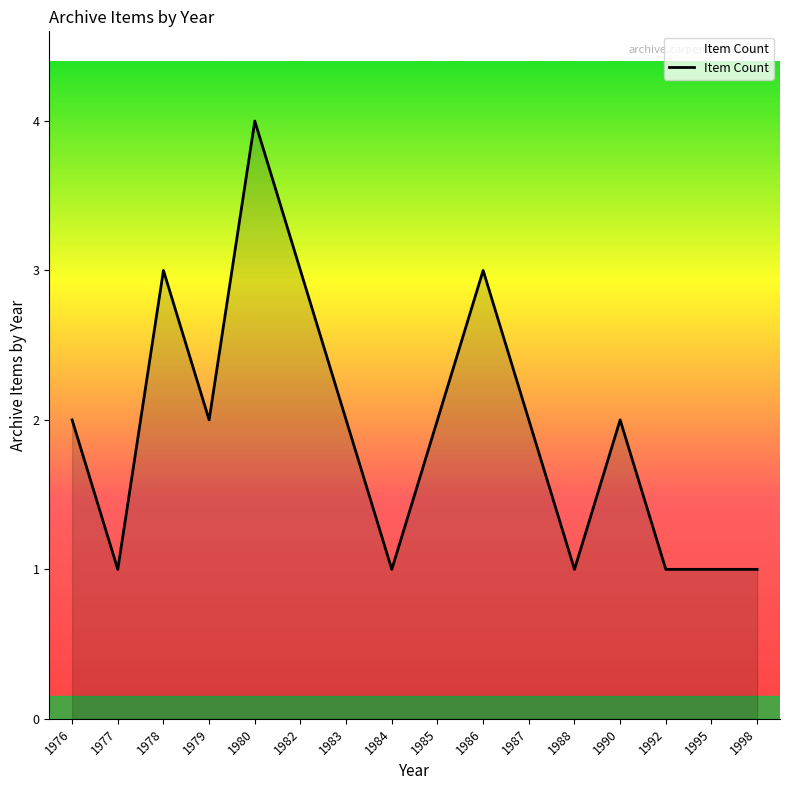

Does the chart display data point markers on the line(s)?

No